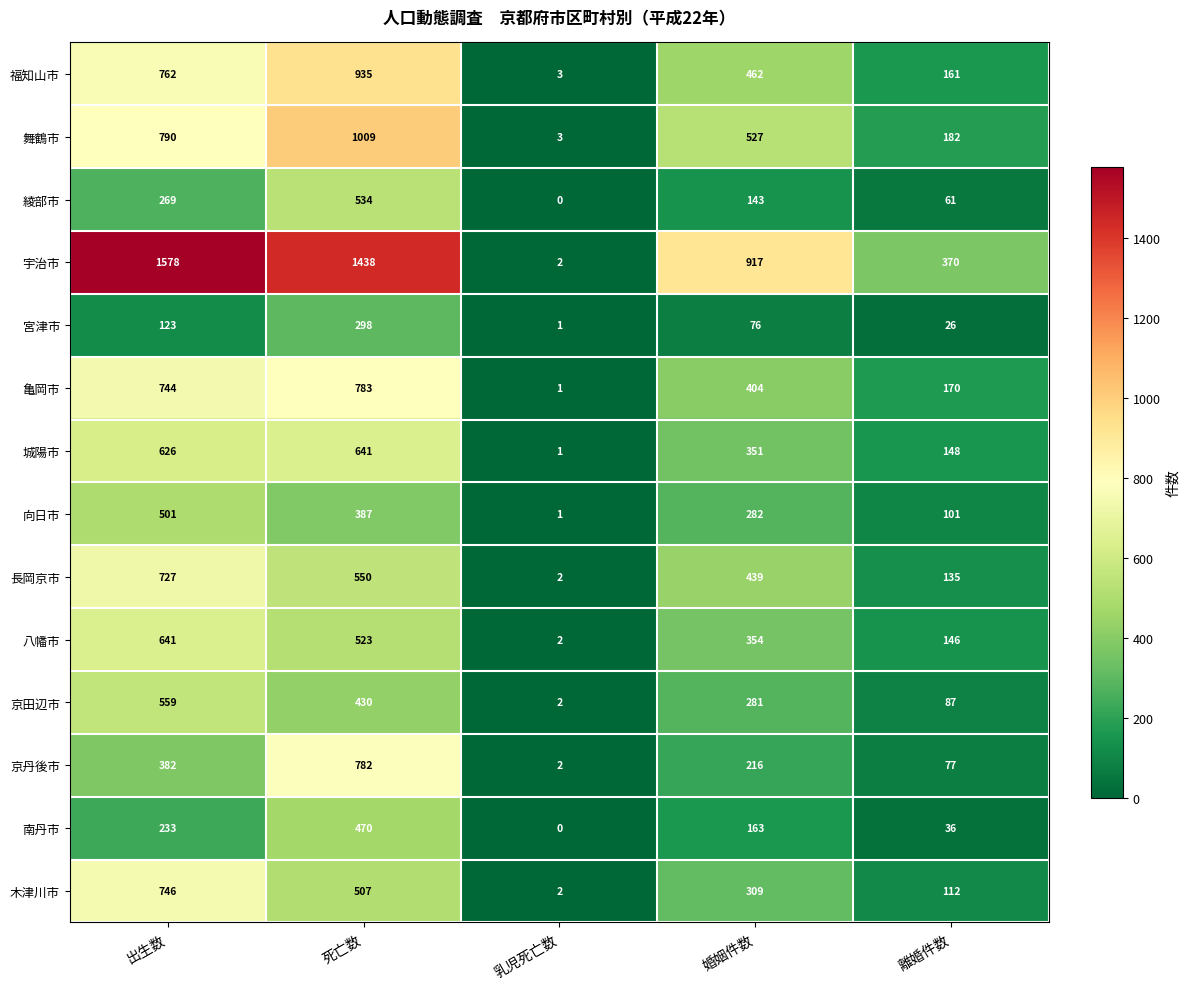

Rank the categories by 福知山市 value from lowest to highest.

乳児死亡数, 離婚件数, 婚姻件数, 出生数, 死亡数